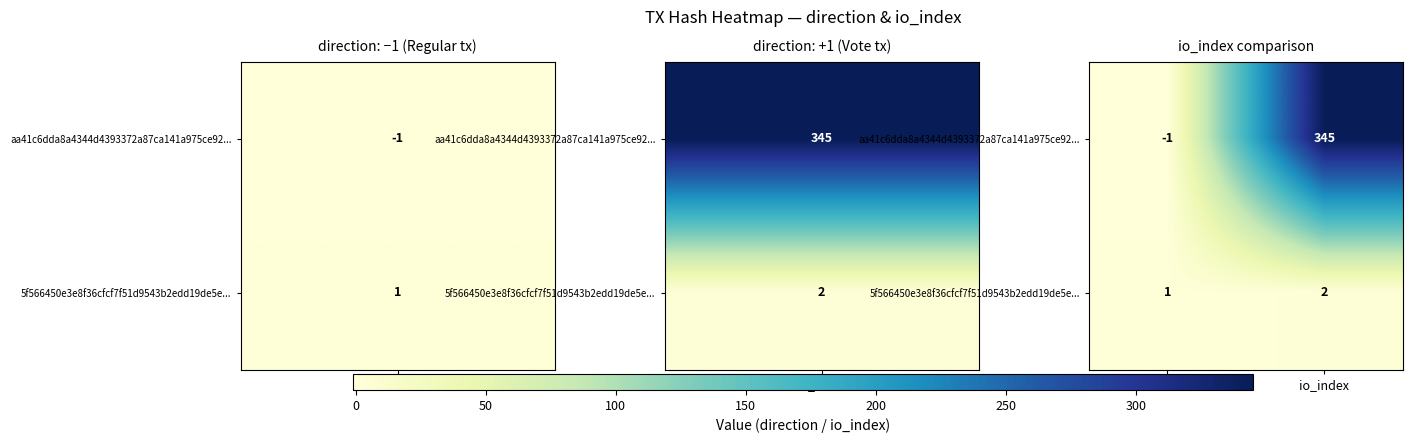

Is it true that aa41c6dda8a4344d4393372a87ca141a975ce92... equals -1 at direction?

True